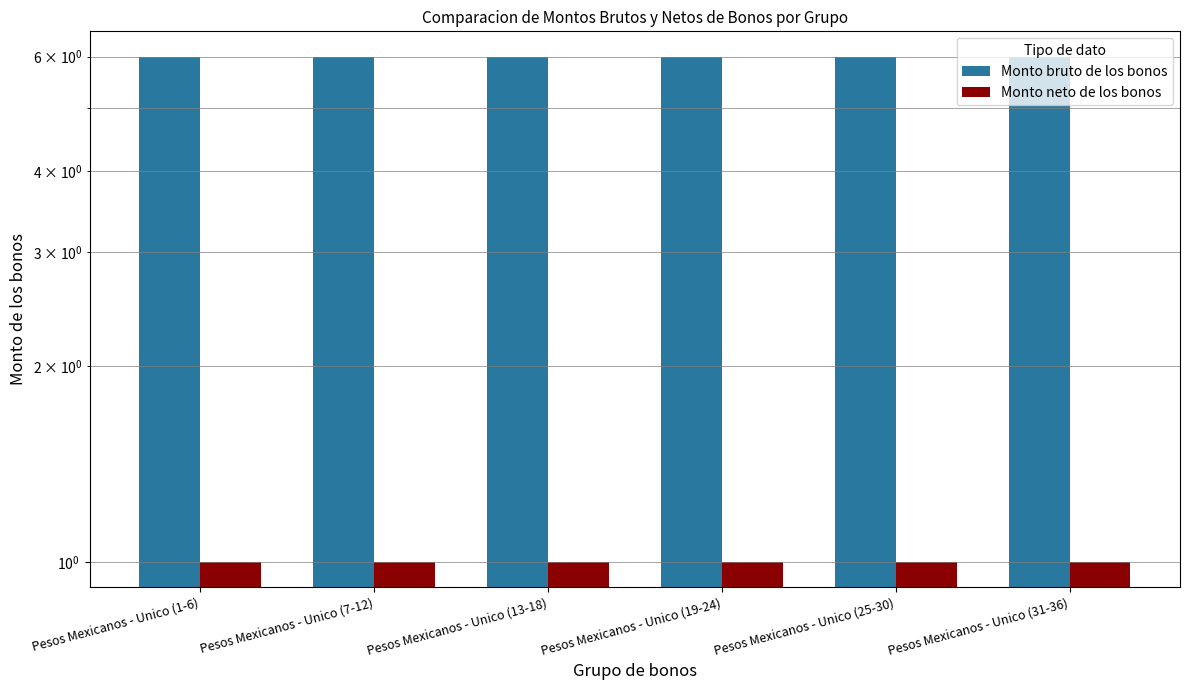

What is the maximum value for Monto neto de los bonos?

1